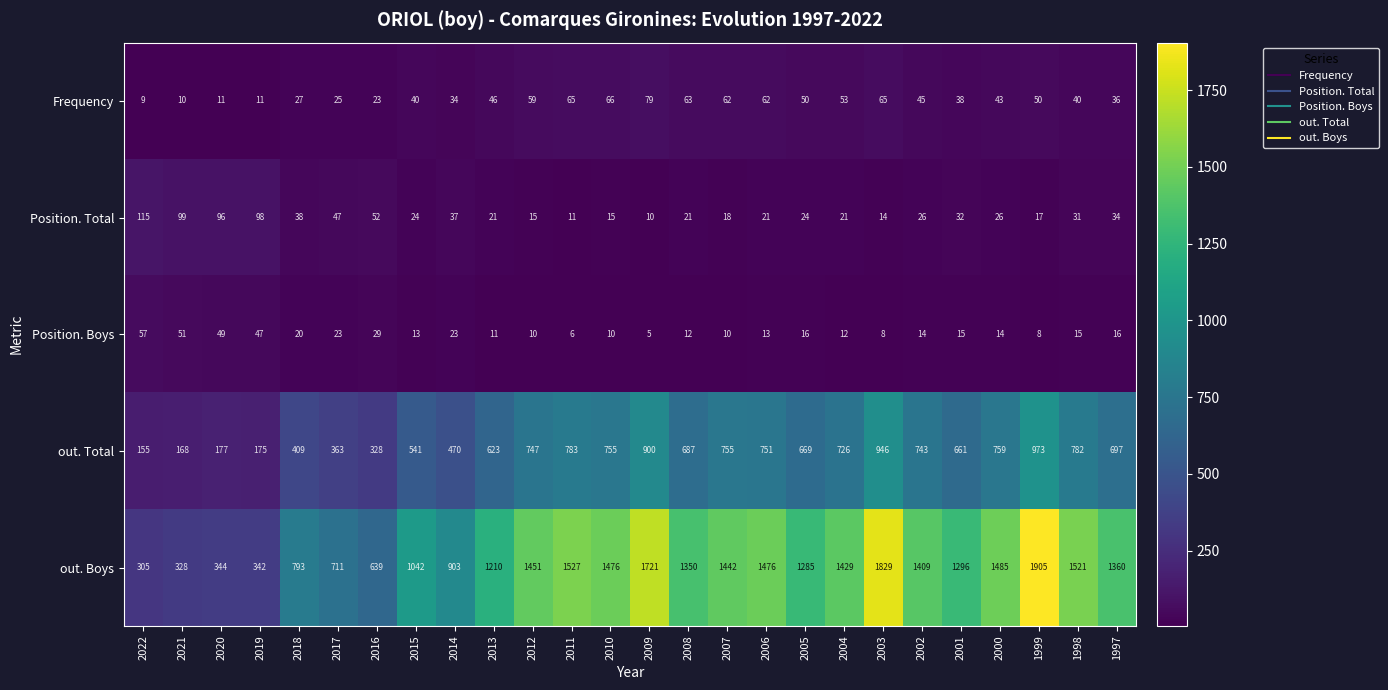

What is the sum of all Frequency values?

1112